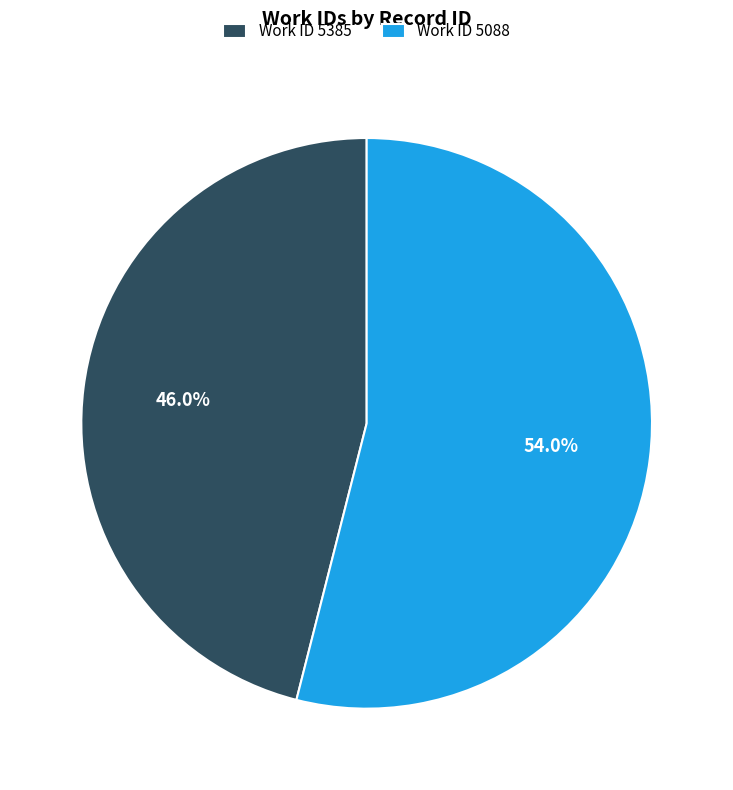

Which has a higher value, Work ID 5385 or Work ID 5088?

Work ID 5088